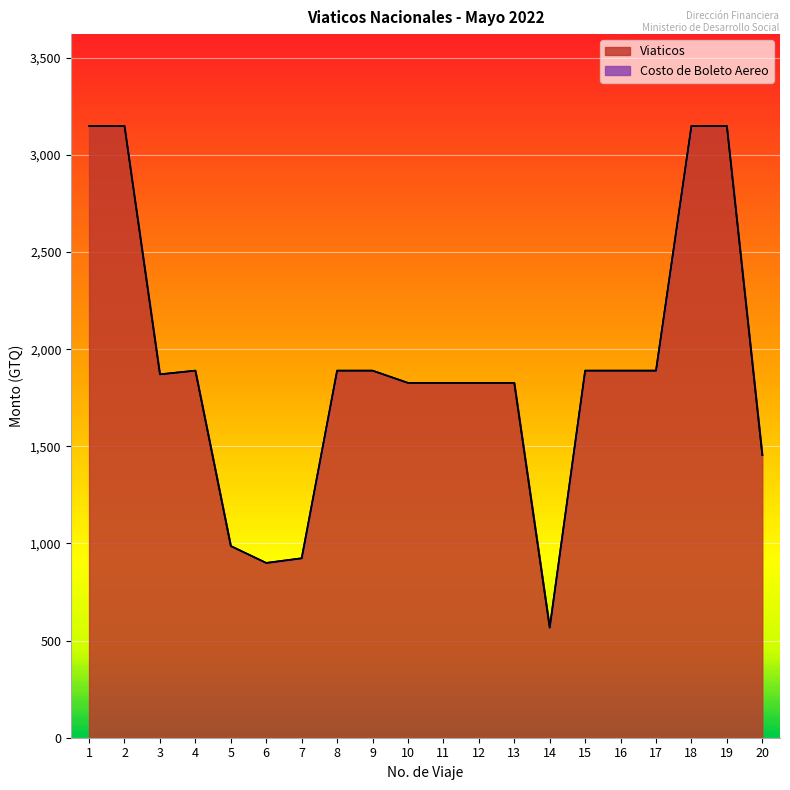

What is the smallest value displayed?

567